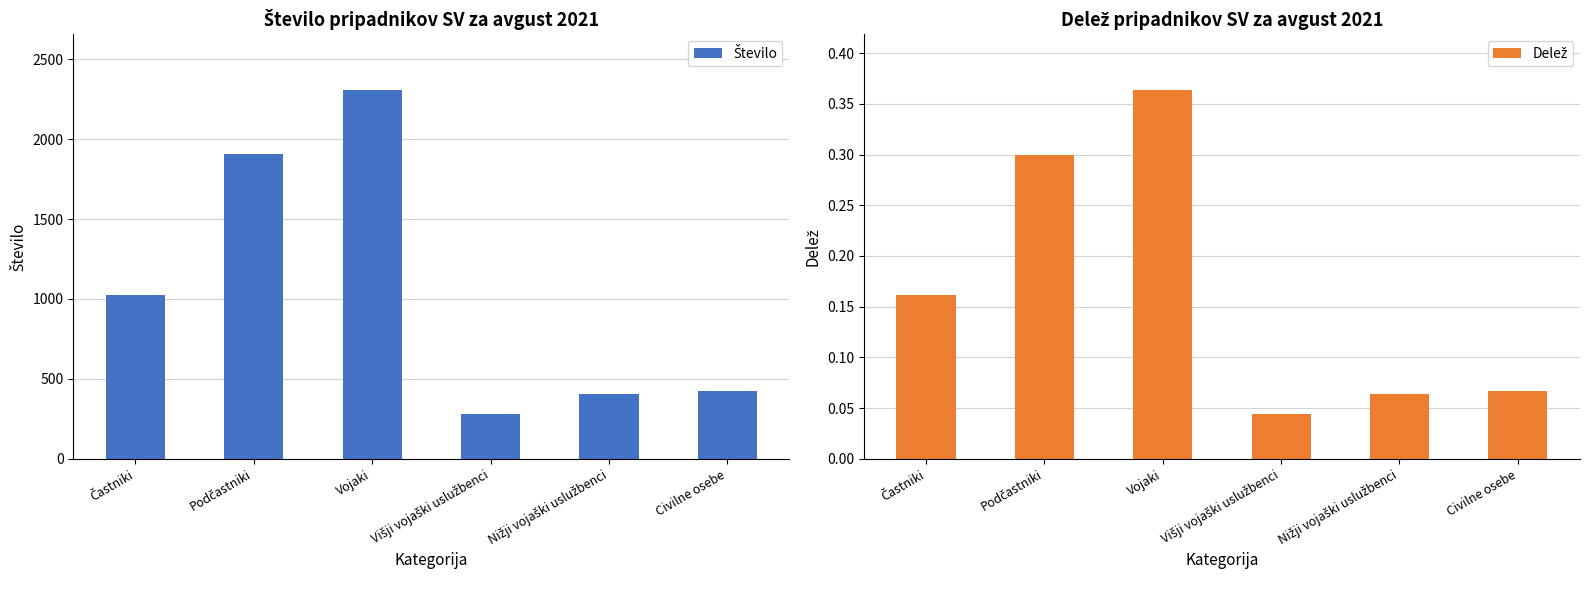

Reading left to right, what are all the values shown in this chart?

Število: 1023.0	1905.0	2310.0	280.0	404.0	425.0
Delež: 0.2	0.3	0.4	0.0	0.1	0.1